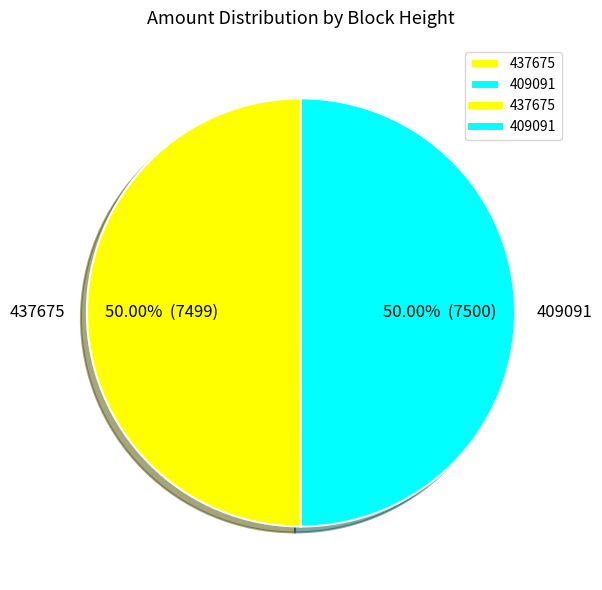

Combined, do 409091 and 437675 account for over 50%?

Yes